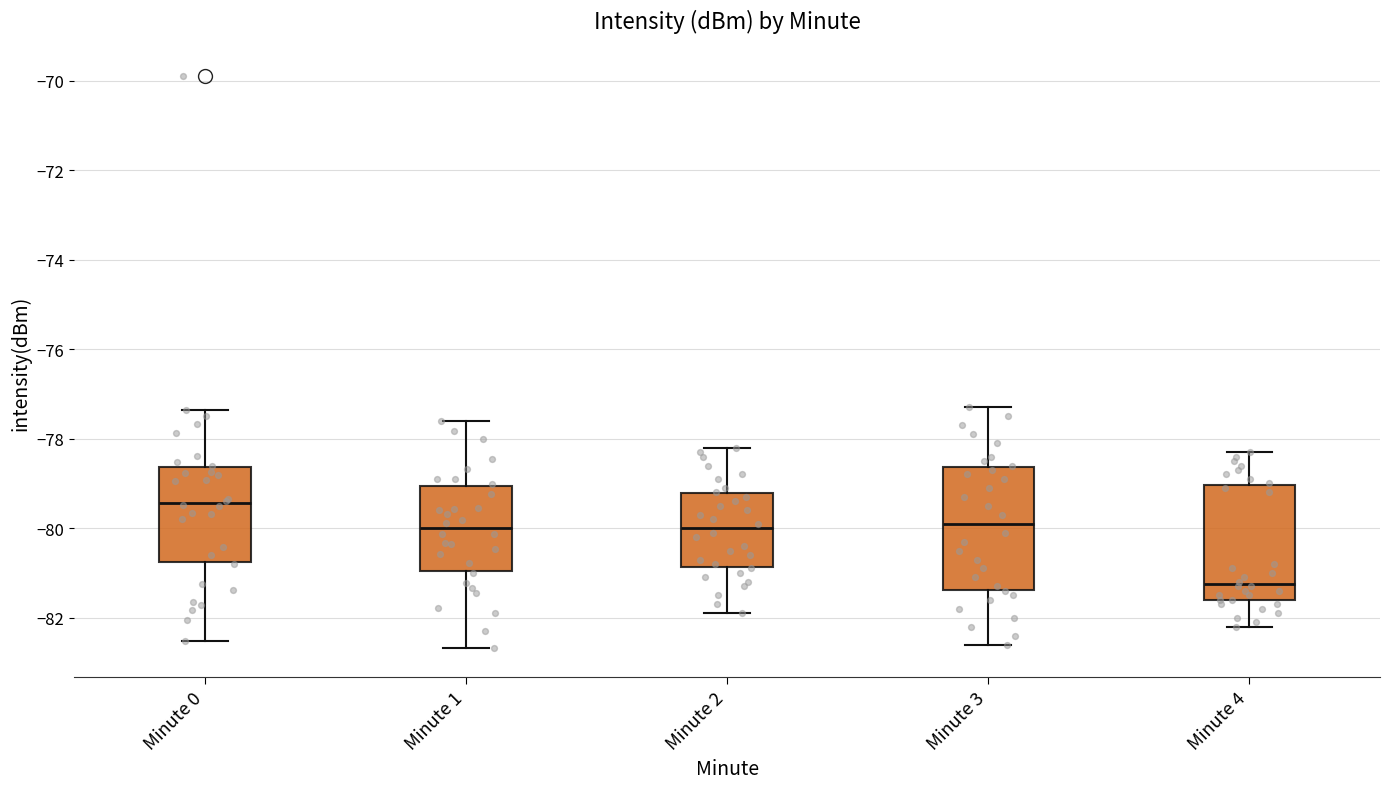

Which box has the lowest median line?

Minute 4